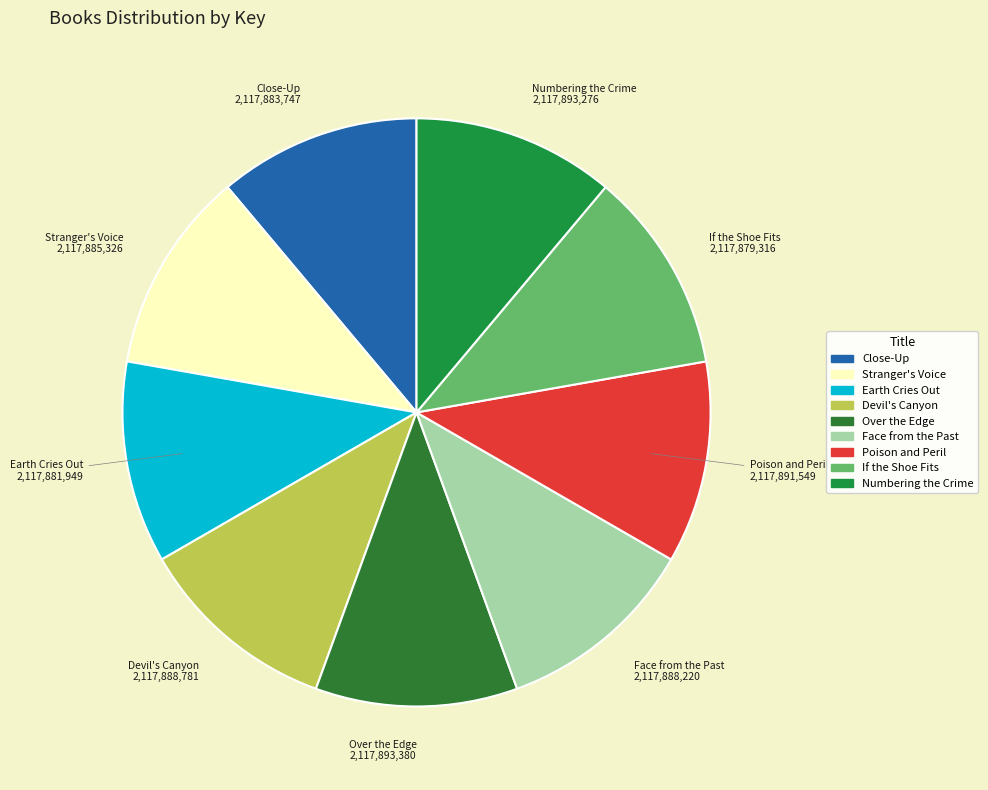

What is the ratio of the value at Face from the Past to the value at Poison and Peril?

1.0